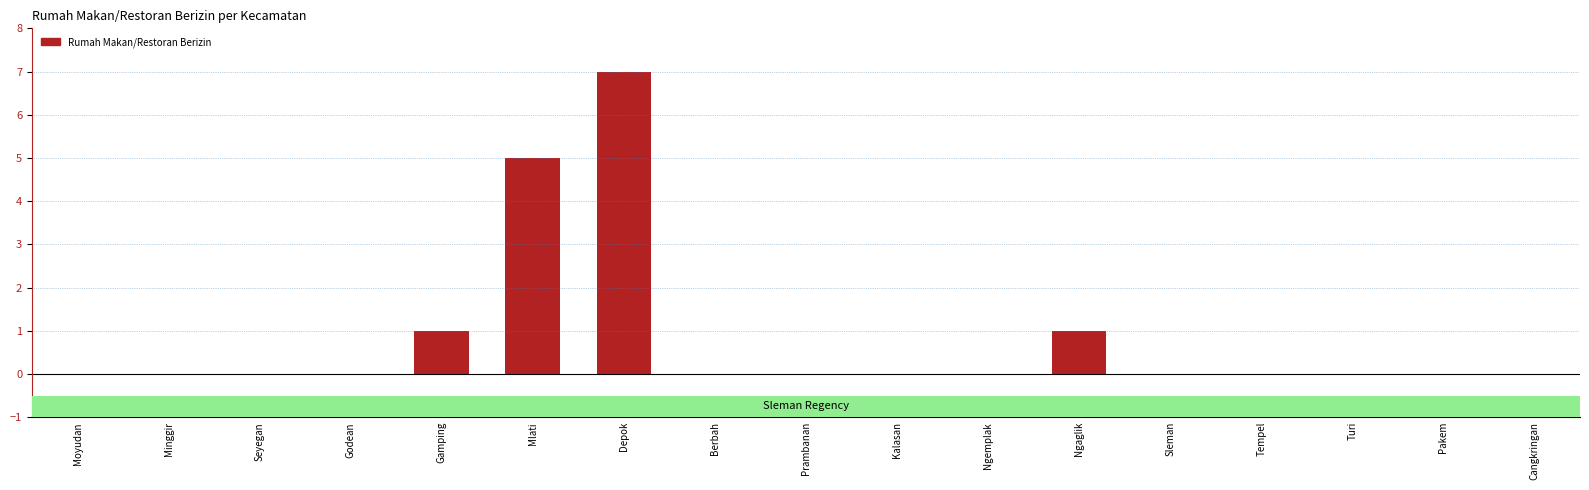

What is the sum of all values?

14